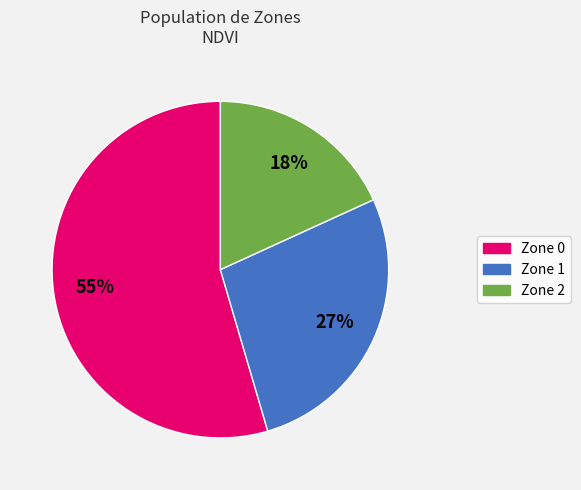

Between Zone 2 and Zone 1, which is larger?

Zone 1